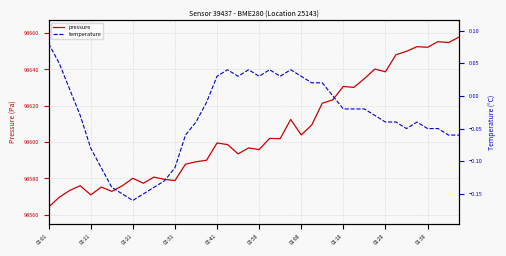

The value of pressure at 01:30 is 98652.2. True or false?

True